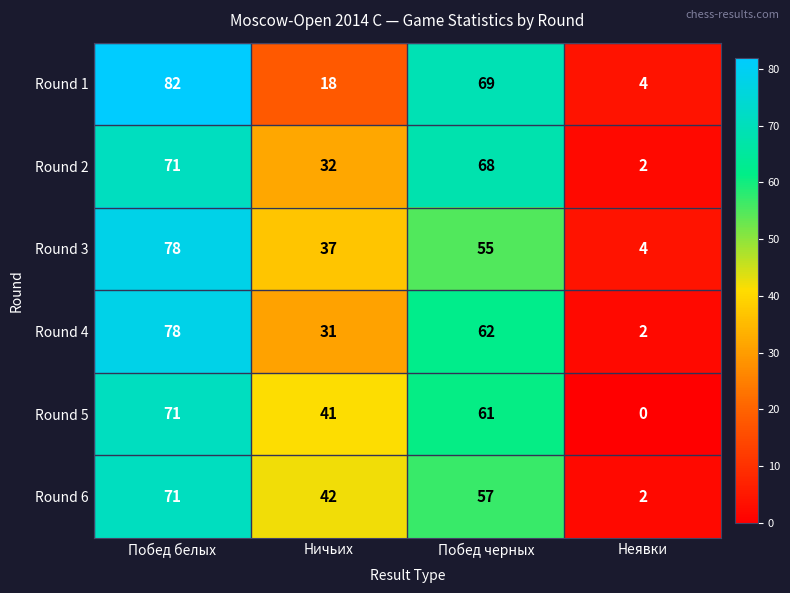

Reading right to left, extract all data points from this chart.

Round 1: 4	69	18	82
Round 2: 2	68	32	71
Round 3: 4	55	37	78
Round 4: 2	62	31	78
Round 5: 0	61	41	71
Round 6: 2	57	42	71